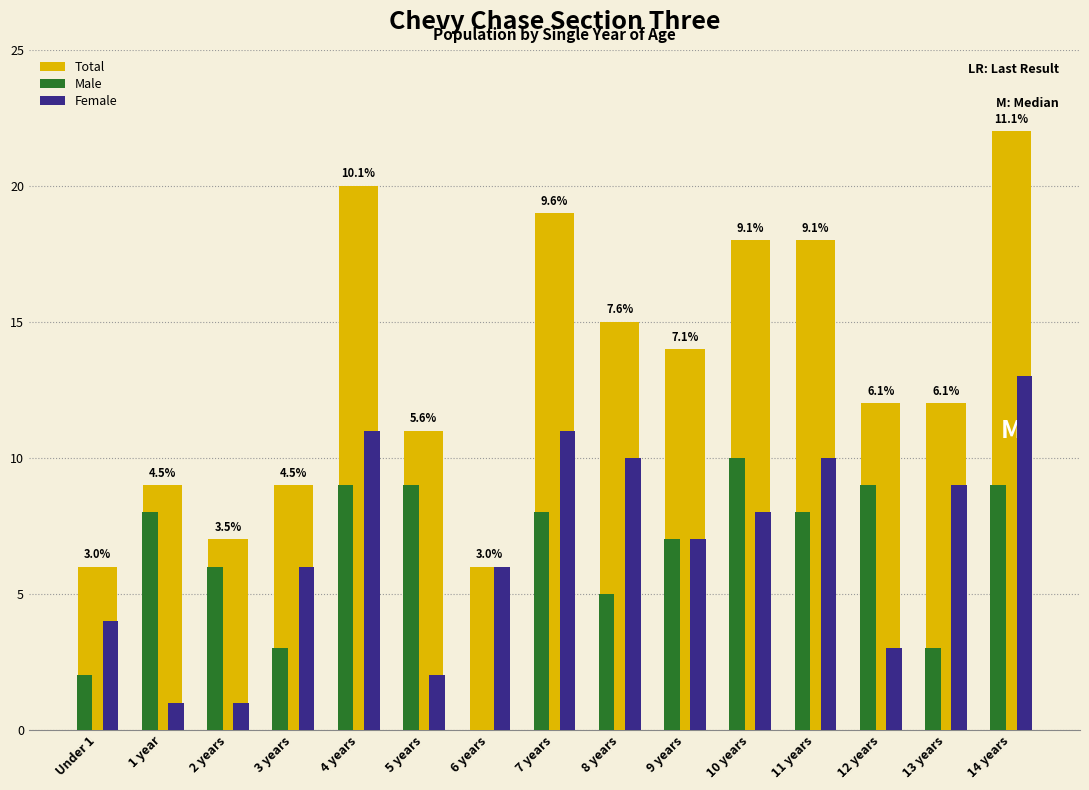

What is the sum of all Total values?

198